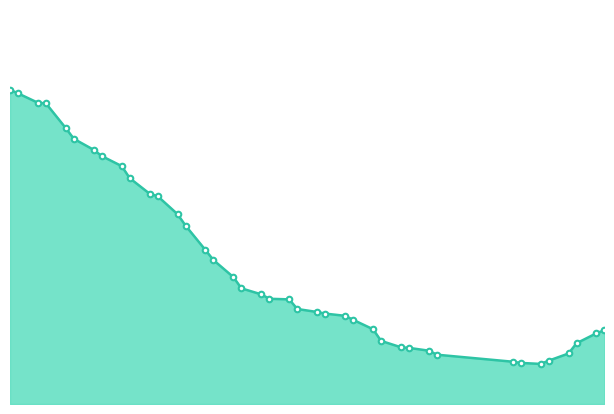

How many lines are shown in the chart?

1